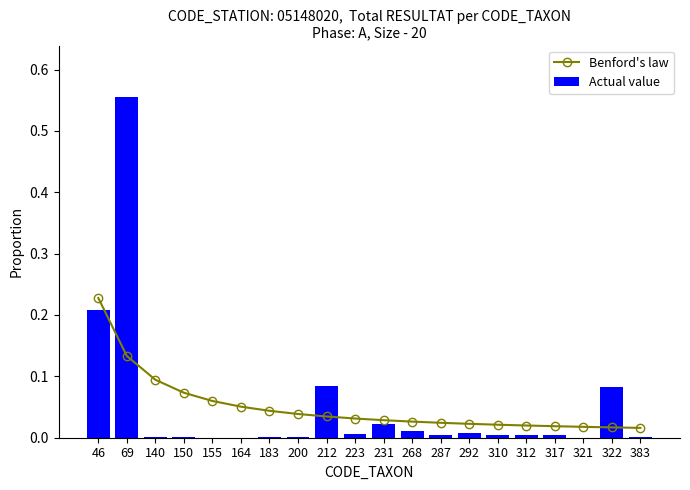

The Actual value series shows 0.0 at 383. True or false?

True